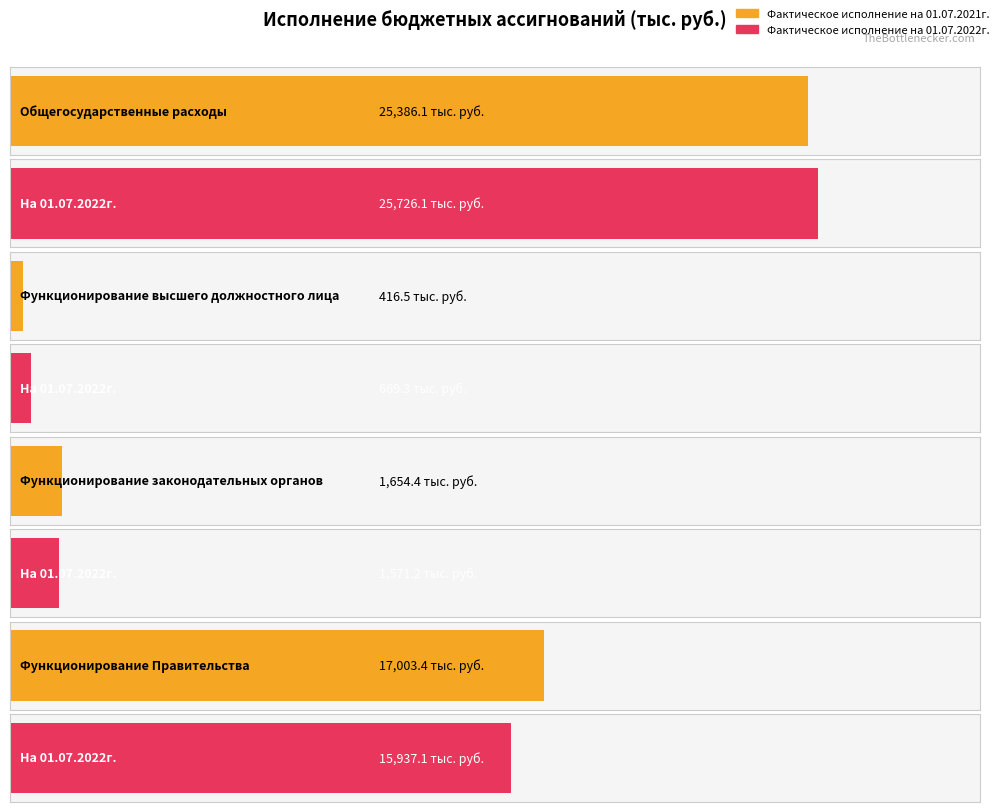

Which category has the highest value in the Фактическое исполнение на 01.07.2021г. series?

Общегосударственные расходы